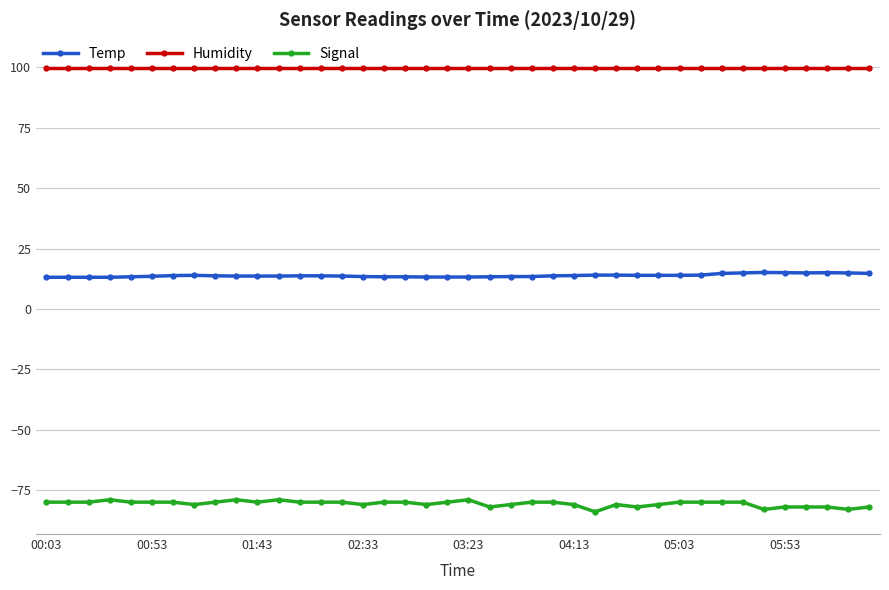

What is the sum of all Signal values?

-3225.0